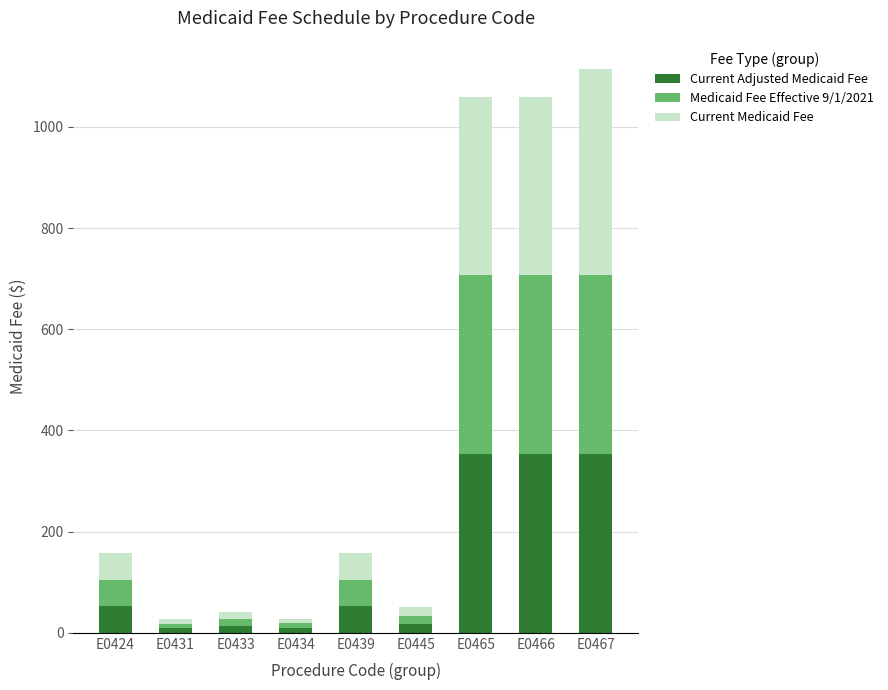

What is the maximum value for Current Adjusted Medicaid Fee?

353.2